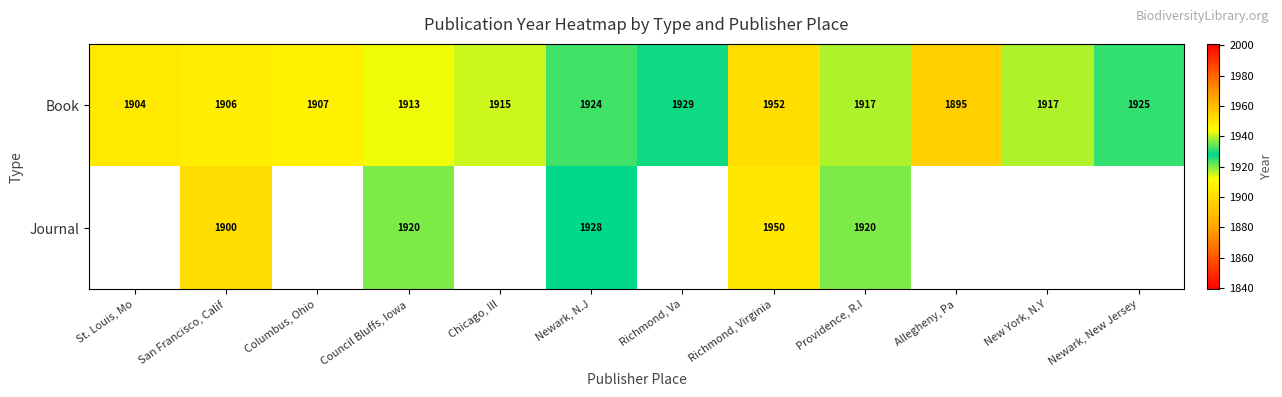

How many categories are shown in the chart?

12